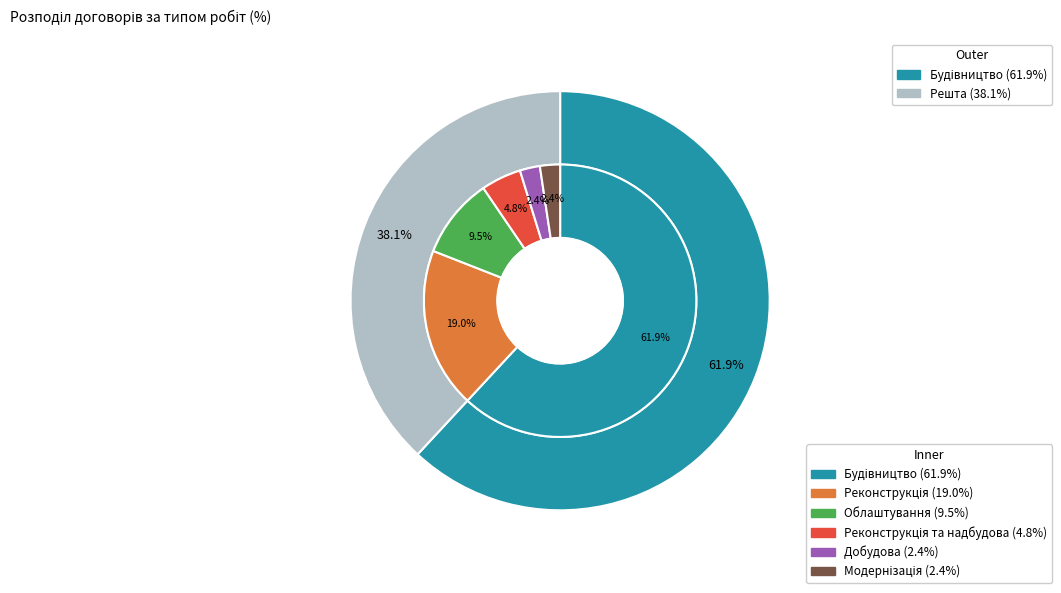

To the nearest percent, what is the average slice percentage?

17%